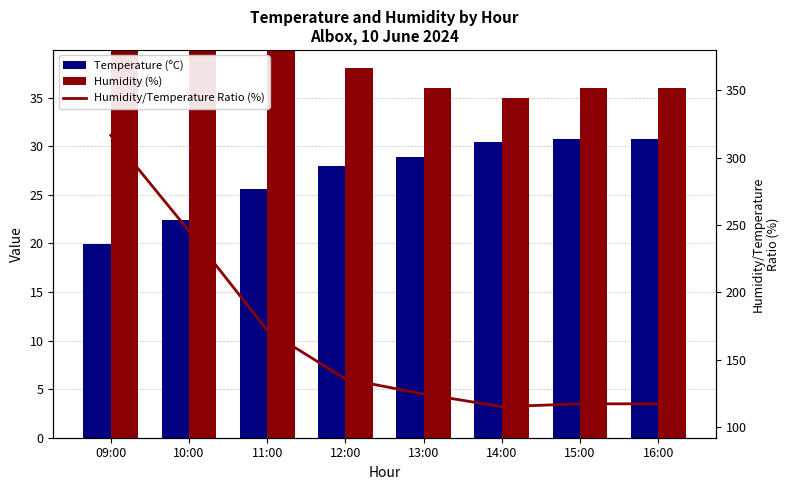

Rank the series by their maximum value, from highest to lowest.

Humidity/Temperature Ratio (%), Humidity (%), Temperature (ºC)